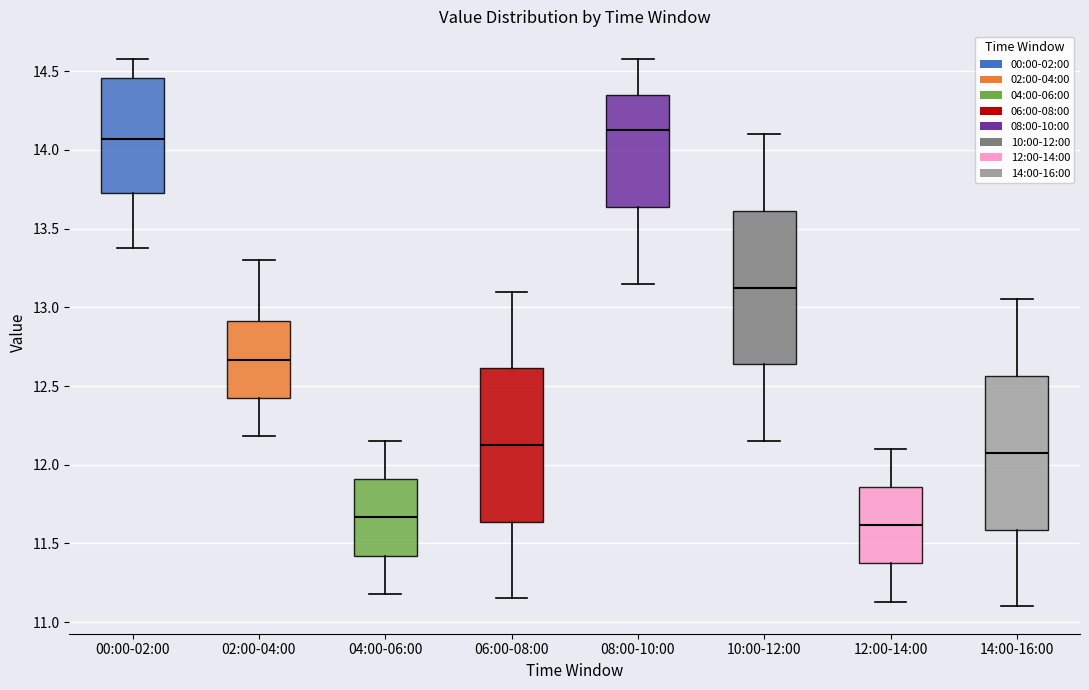

Reading left to right, read every box against the y-axis: the position of its median line, the range the box covers, and the ends of its whiskers. The values are not printed on the chart, so give them approximately, as read against the axis.

00:00-02:00: median 14.05, box 13.75 to 14.45, whiskers 13.40 to 14.60
02:00-04:00: median 12.65, box 12.40 to 12.90, whiskers 12.20 to 13.30
04:00-06:00: median 11.65, box 11.40 to 11.90, whiskers 11.20 to 12.15
06:00-08:00: median 12.15, box 11.65 to 12.60, whiskers 11.15 to 13.10
08:00-10:00: median 14.15, box 13.65 to 14.35, whiskers 13.15 to 14.60
10:00-12:00: median 13.15, box 12.65 to 13.60, whiskers 12.15 to 14.10
12:00-14:00: median 11.60, box 11.35 to 11.85, whiskers 11.15 to 12.10
14:00-16:00: median 12.10, box 11.60 to 12.55, whiskers 11.10 to 13.05